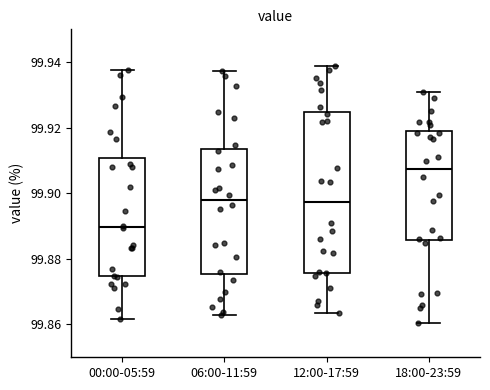

Where does the lower whisker of the box for 12:00-17:59 end on the y-axis? The values are not printed on the chart, so give them approximately, as read against the axis.

99.864